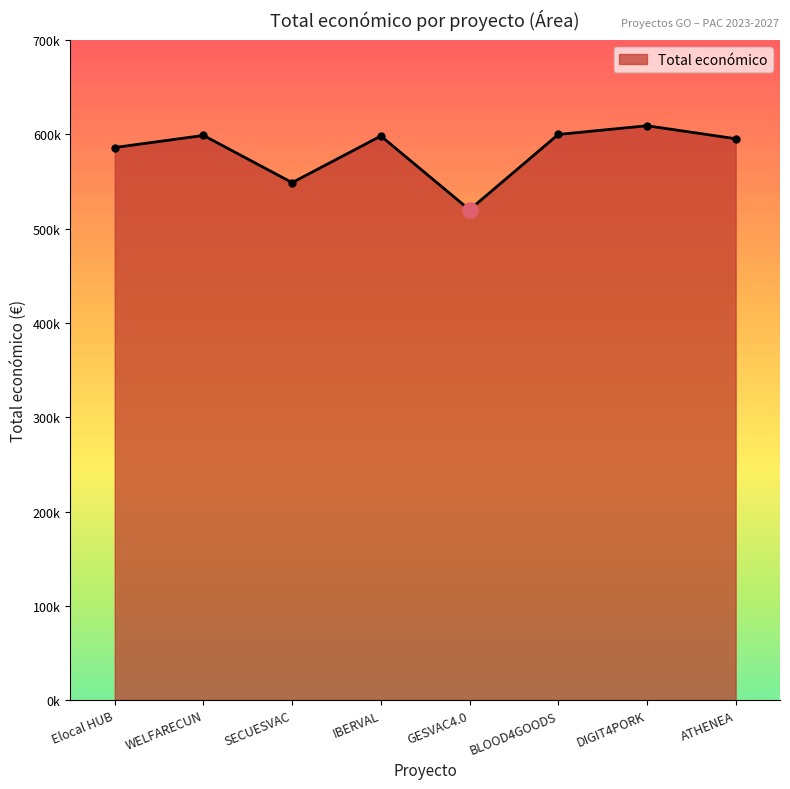

Does the chart have visible grid lines?

No